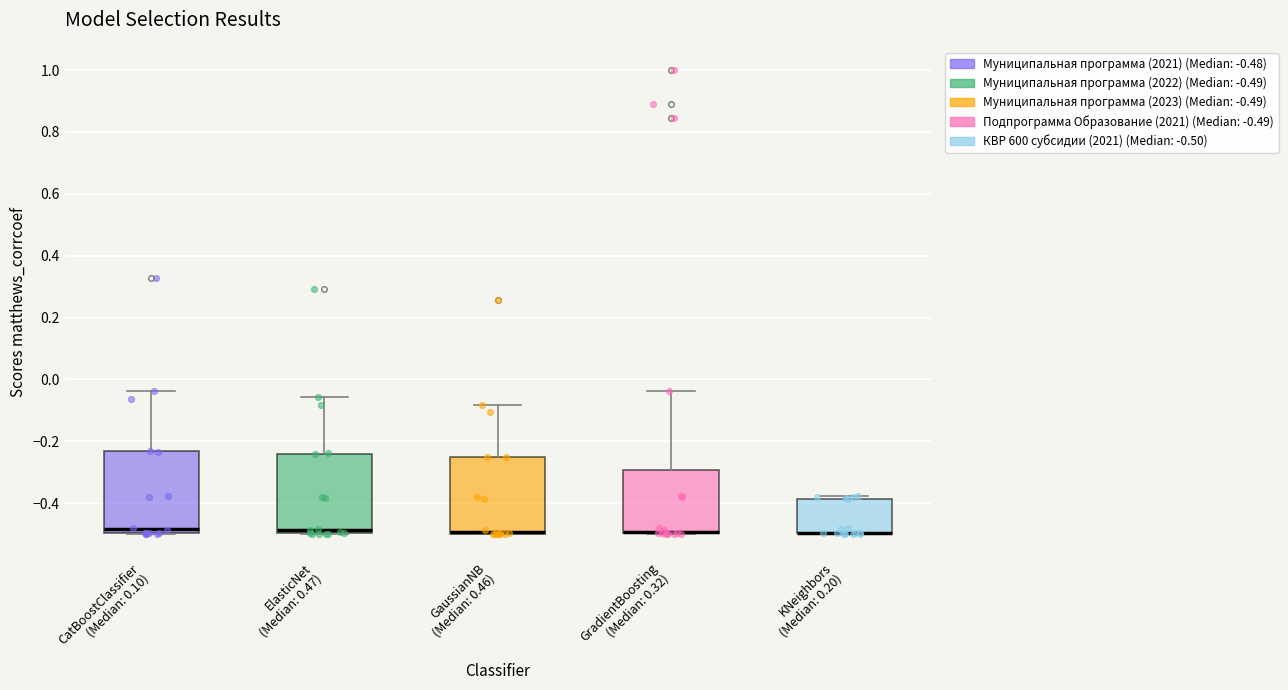

Reading left to right, read every box against the y-axis: the position of its median line, the range the box covers, and the ends of its whiskers. The values are not printed on the chart, so give them approximately, as read against the axis.

CatBoostClassifier (Median: 0.10): median -0.48, box -0.50 to -0.24, whiskers -0.50 to -0.04
ElasticNet (Median: 0.47): median -0.48, box -0.50 to -0.24, whiskers -0.50 to -0.06
GaussianNB (Median: 0.46): median -0.50 (just above the box's lower edge), box -0.50 to -0.26, whiskers -0.50 to -0.08
GradientBoosting (Median: 0.32): median -0.50 (drawn on the box's lower edge), box -0.50 to -0.30, whiskers -0.50 to -0.04
KNeighbors (Median: 0.20): median -0.50 (drawn on the box's lower edge), box -0.50 to -0.38, whiskers -0.50 to -0.38 (just above the box's upper edge)